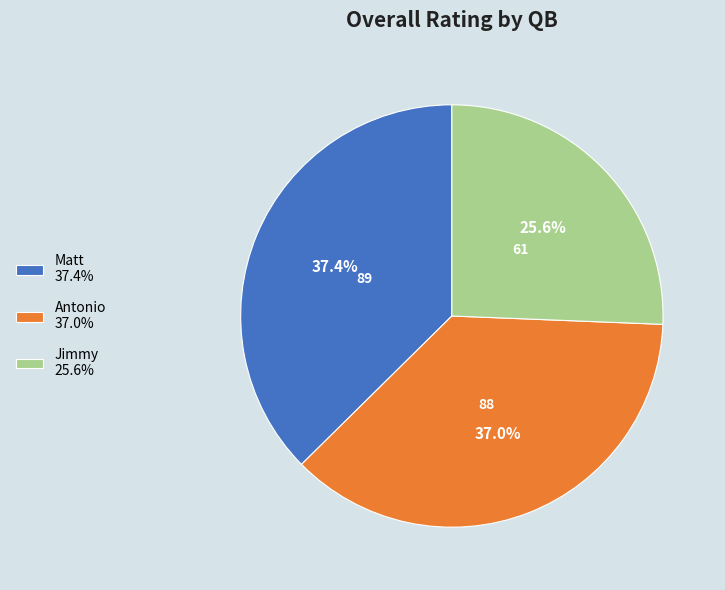

How many segments does this pie chart have?

3